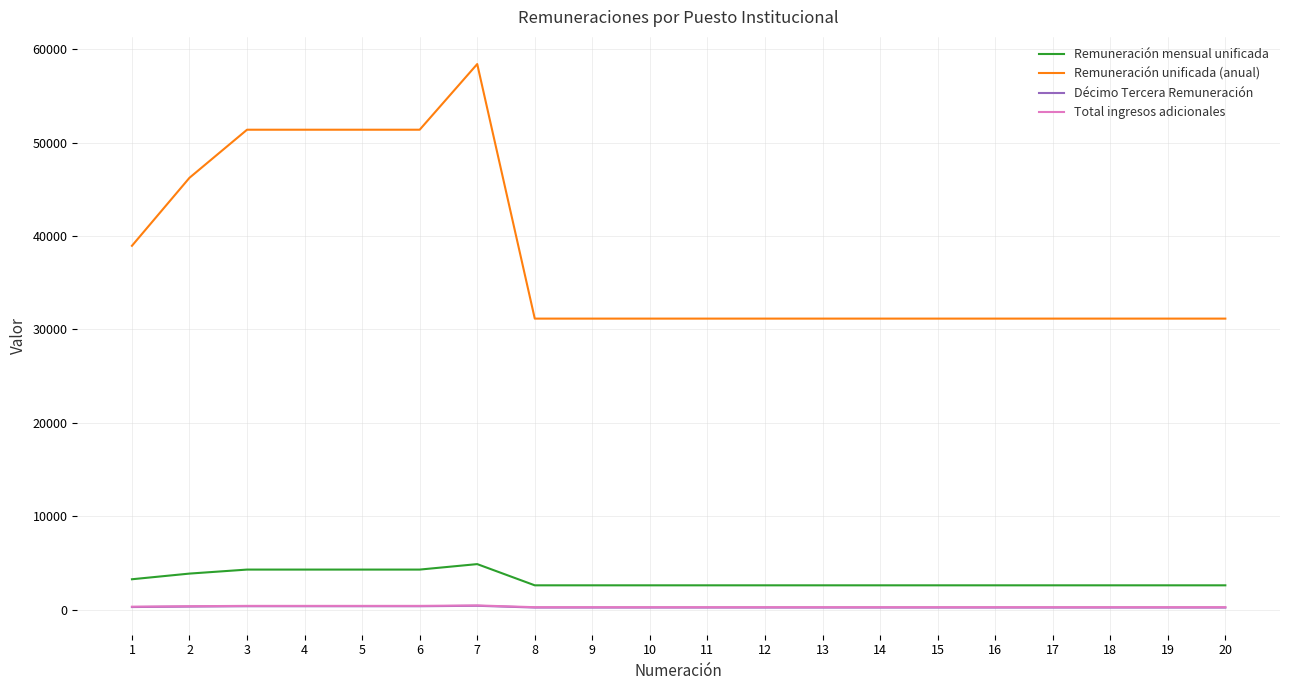

True or false: Décimo Tercera Remuneración and Remuneración unificada (anual) intersect in this chart.

False